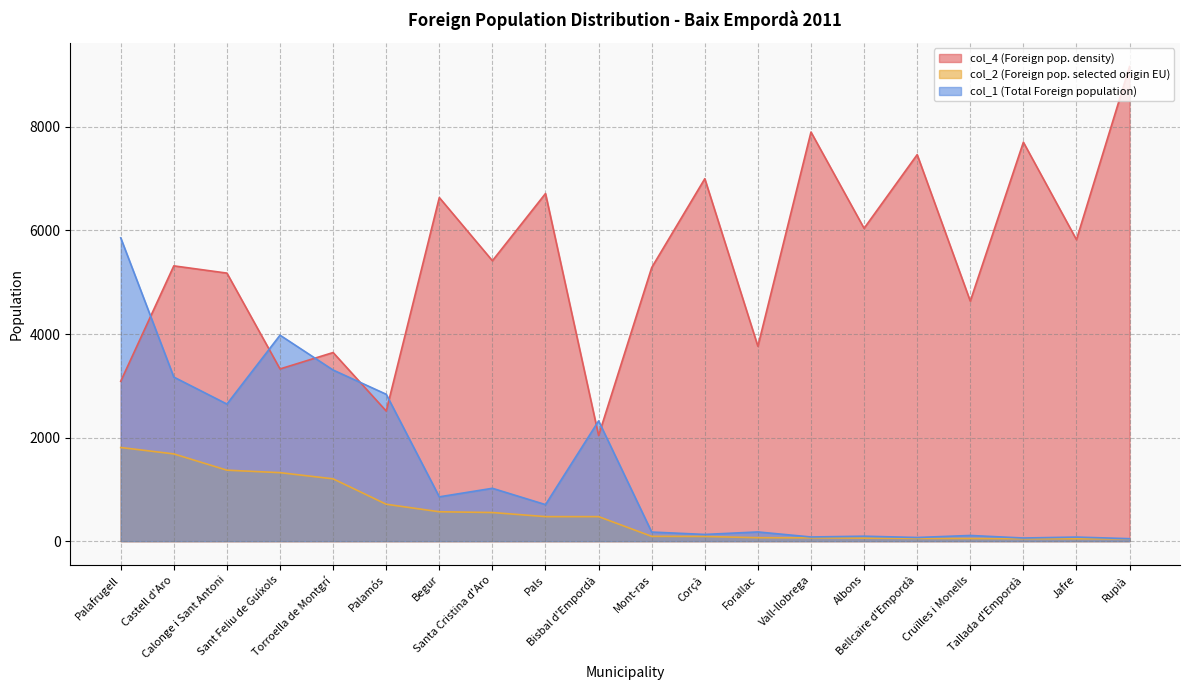

Which category has the lowest value in the col_4 series?

Bisbal d'Empordà